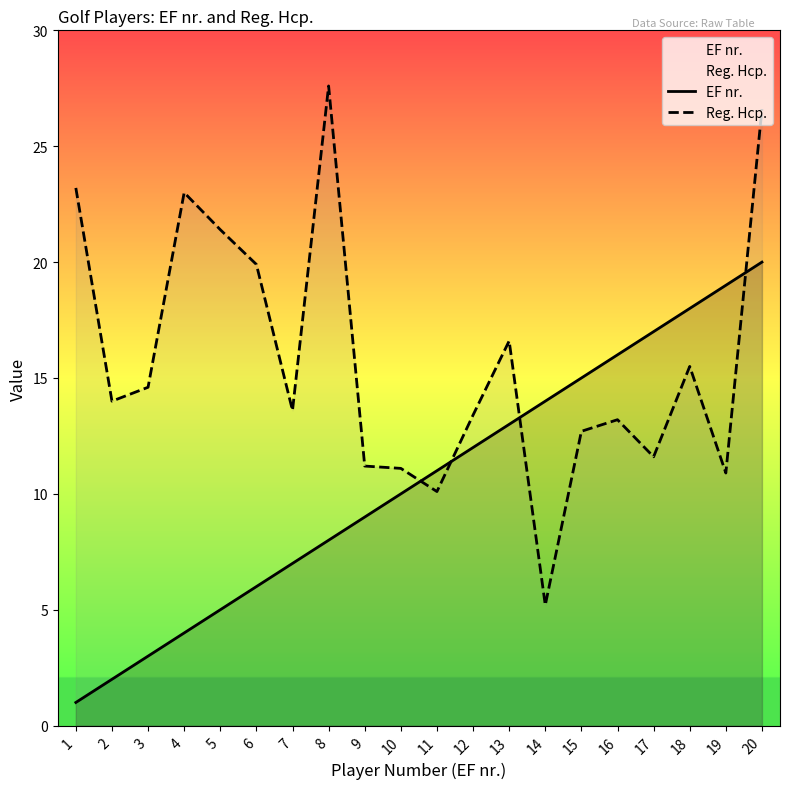

Between 3 and 13, which series saw the biggest shift?

EF nr.